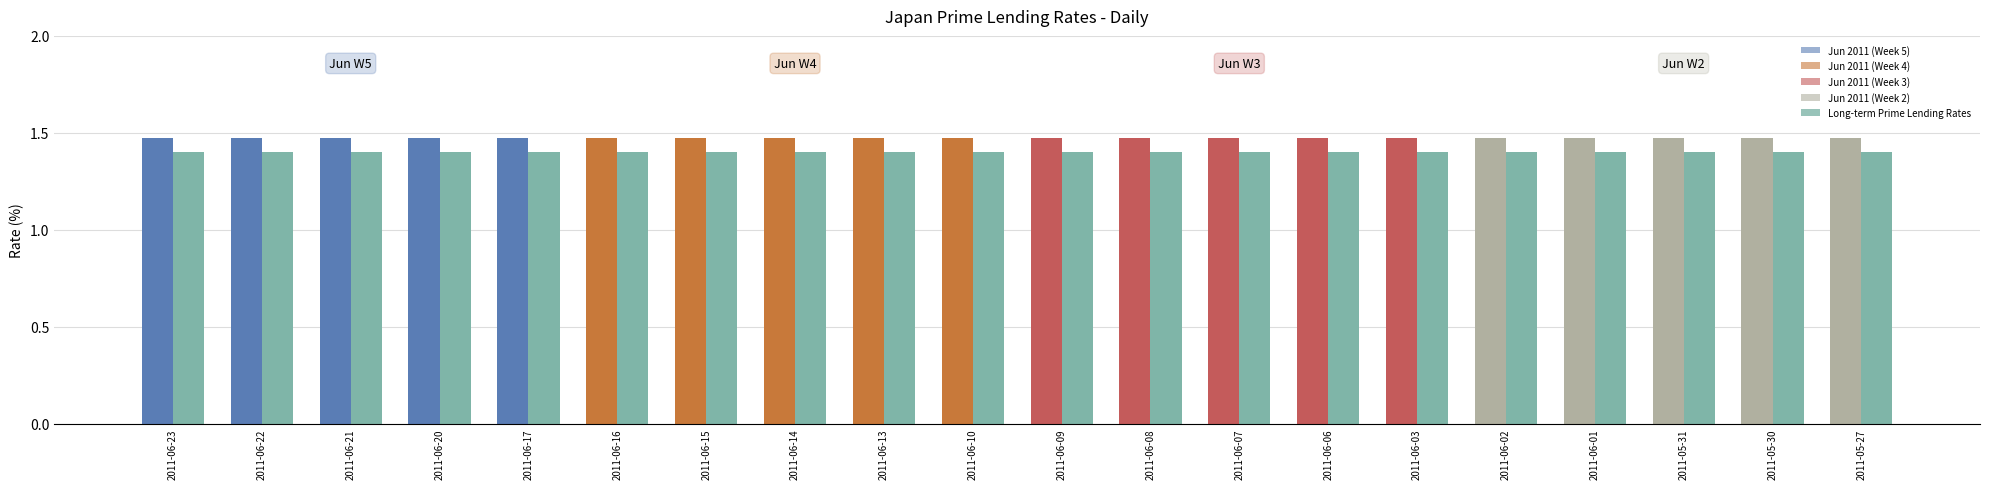

What is the minimum value shown in the chart?

1.4